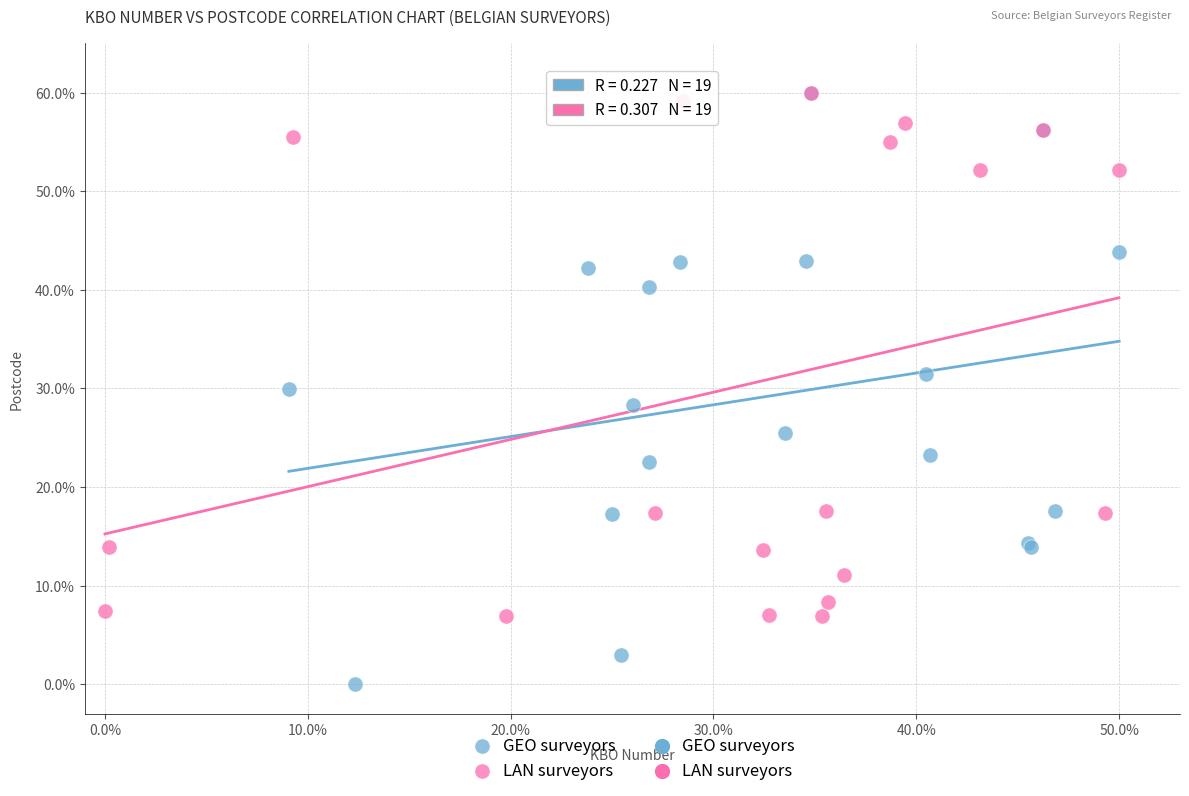

Which series has the largest Y range (max minus min)?

GEO surveyors